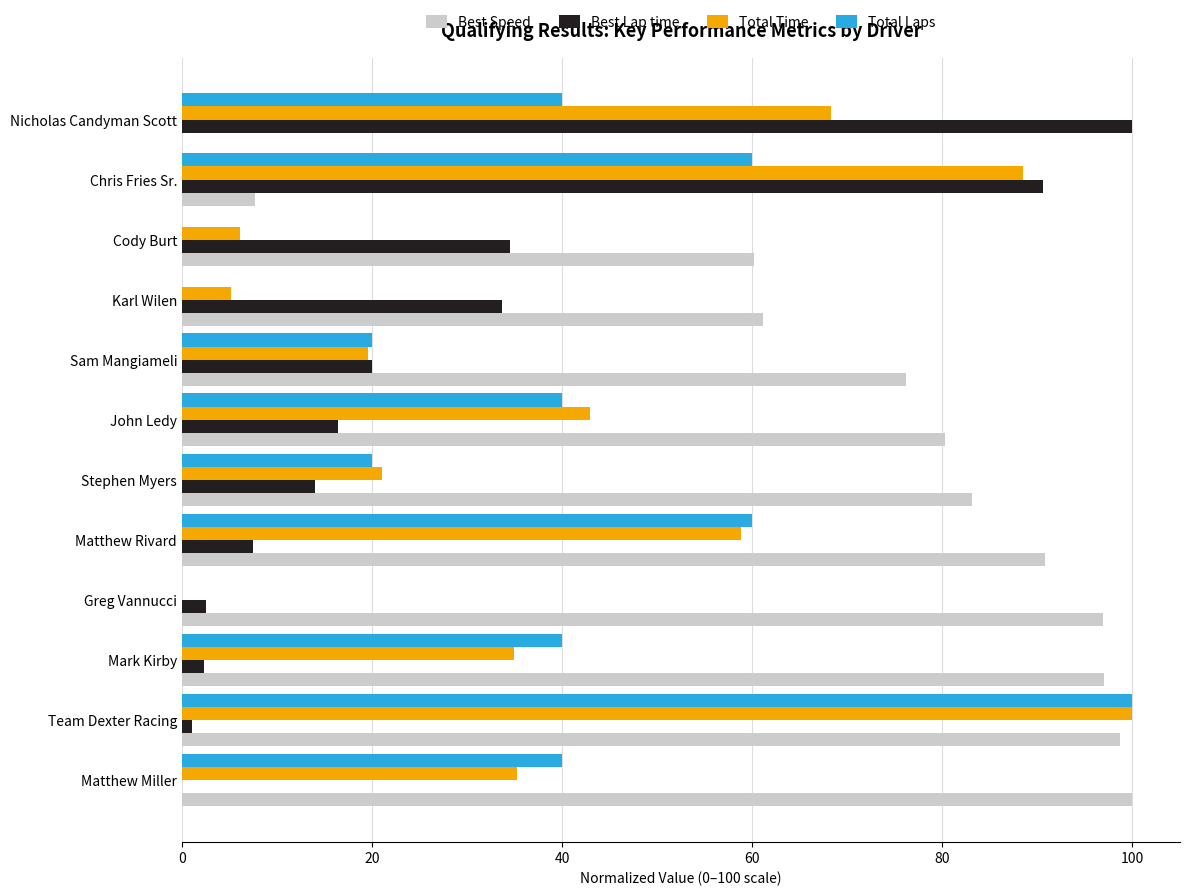

Which category has the highest value in the Total Laps series?

Team Dexter Racing